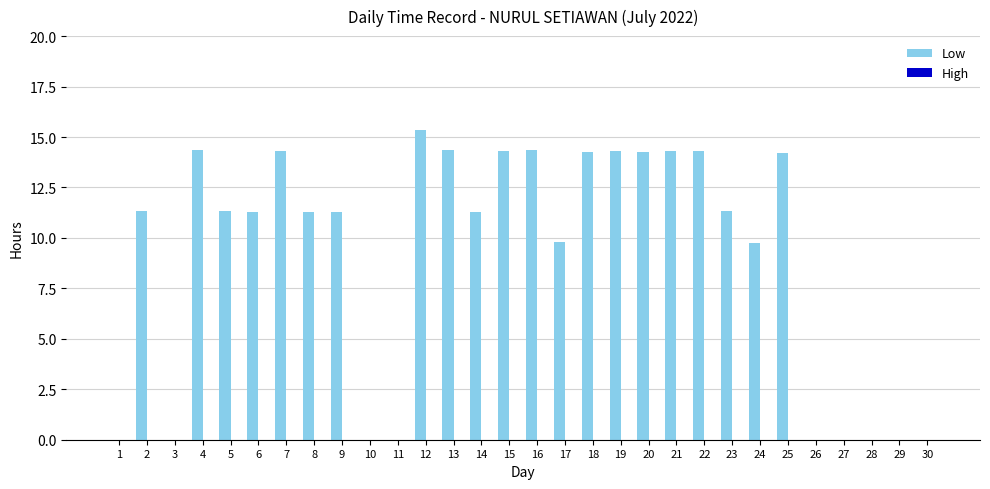

What is the approximate value at 17?

9.8